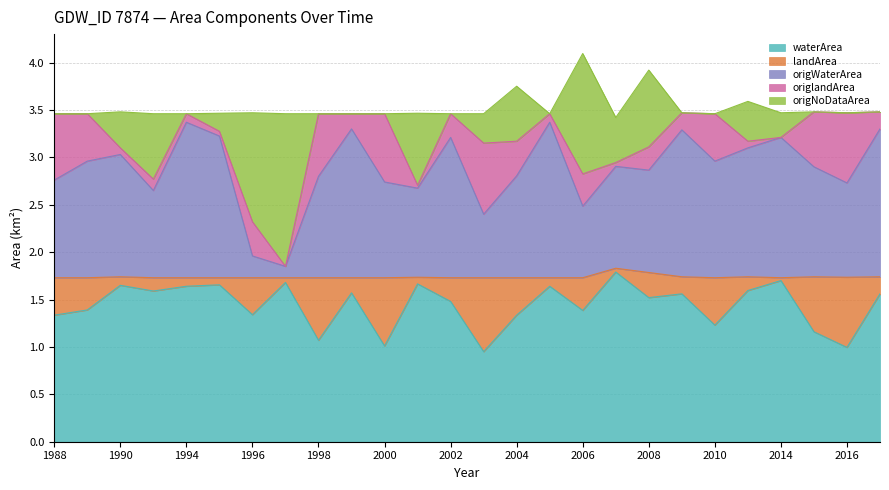

True or false: landArea has more than 2 points higher than both neighbors.

True